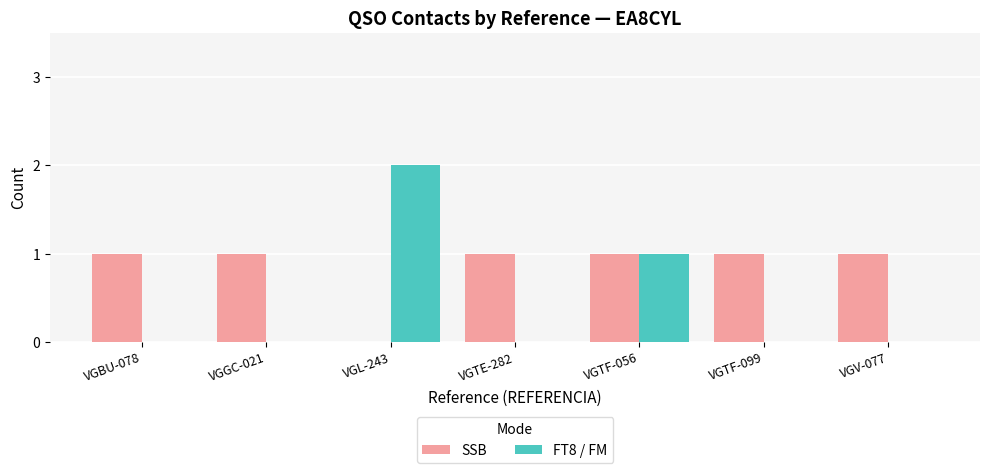

Are the bars grouped side by side (vs. stacked)?

Yes